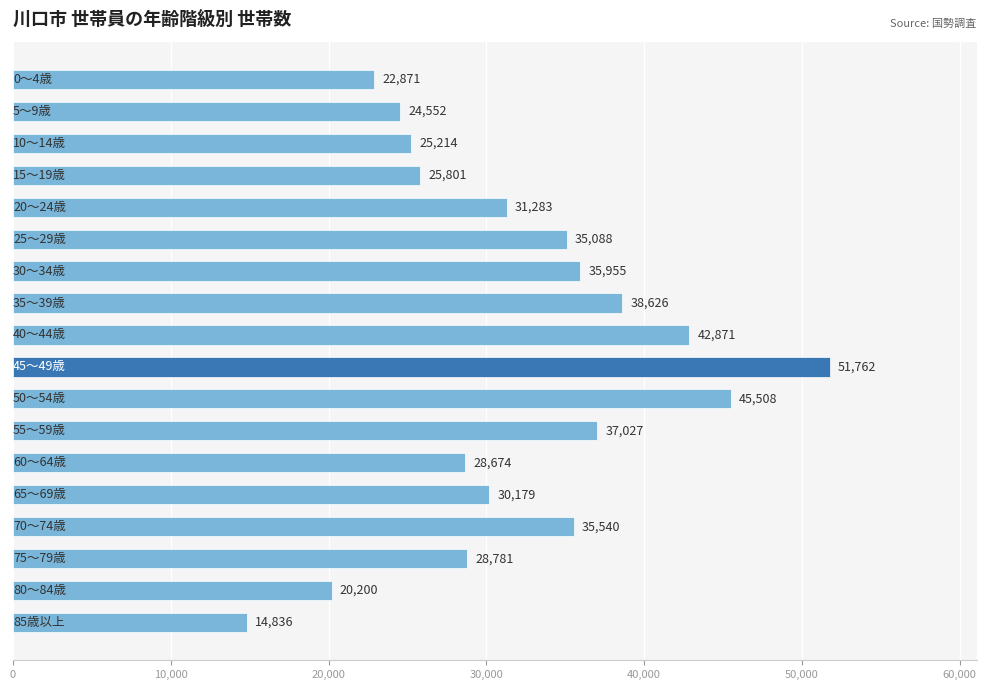

Are the bars horizontal?

Yes